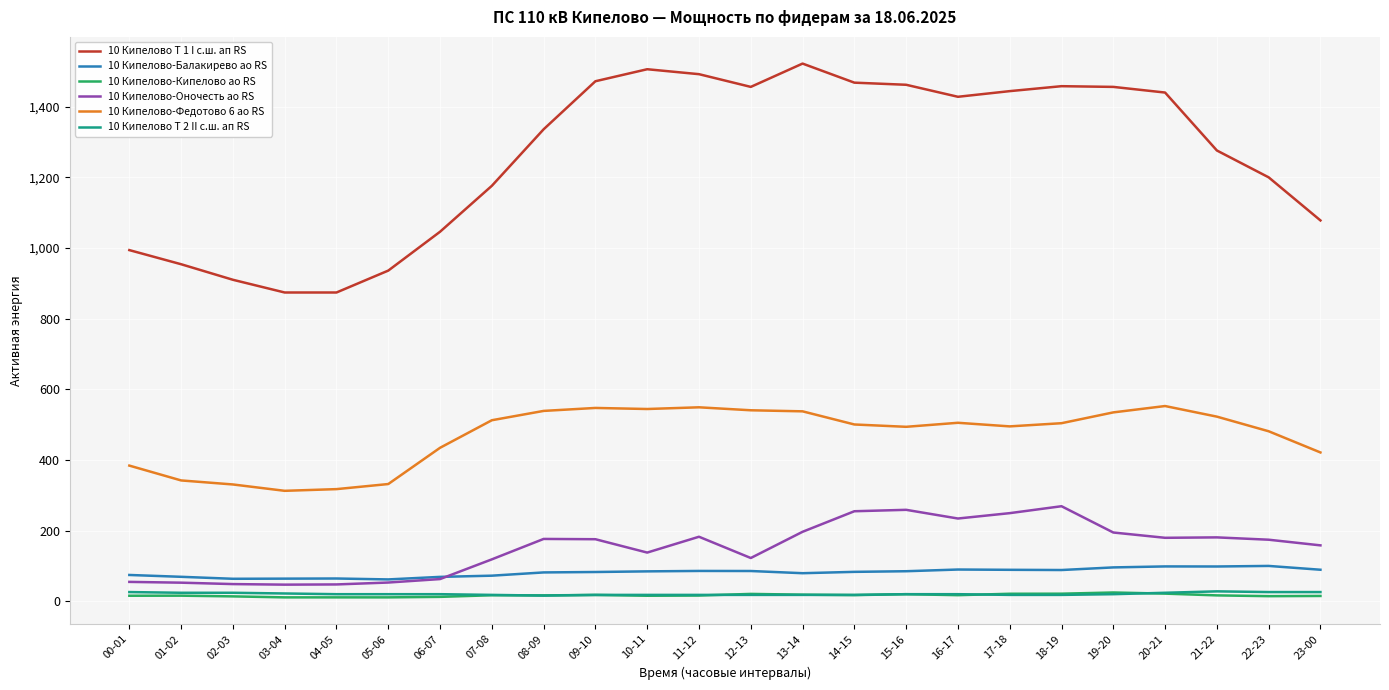

Which series has the largest range (max minus min)?

10 Кипелово Т 1 I с.ш. ап RS